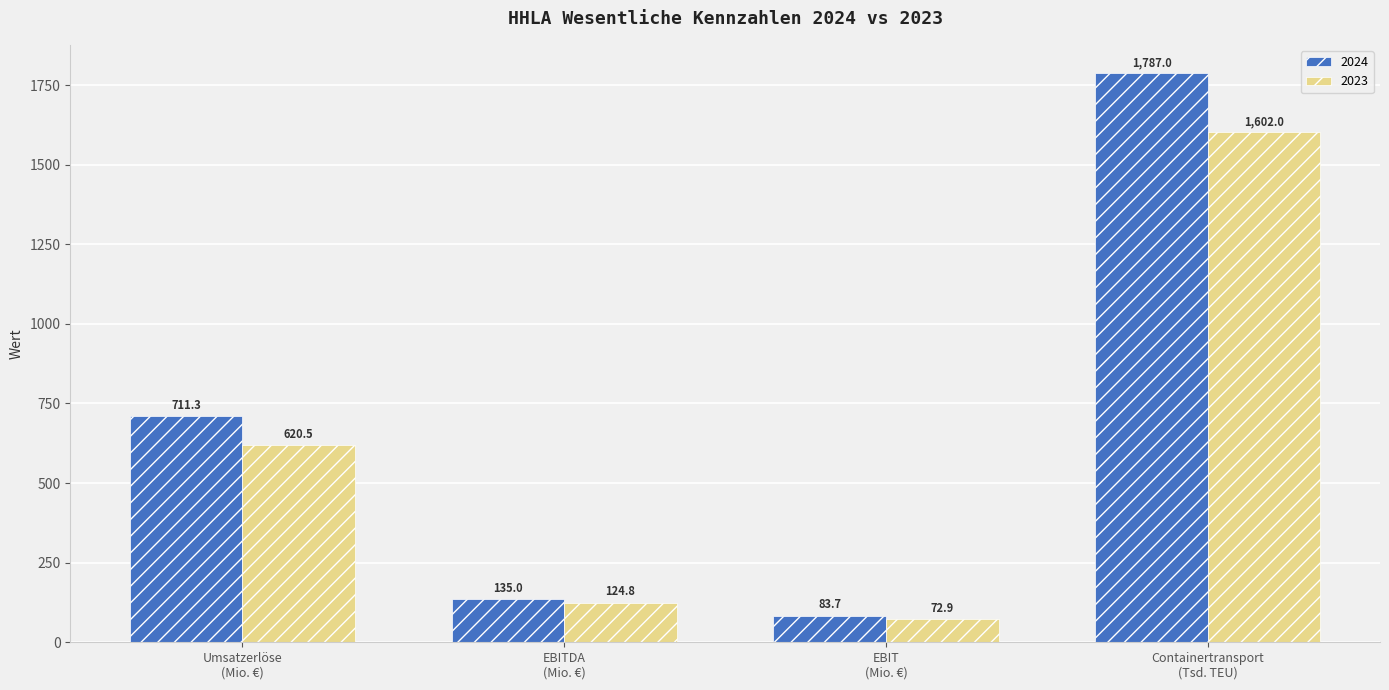

What is the minimum value for 2023?

72.9